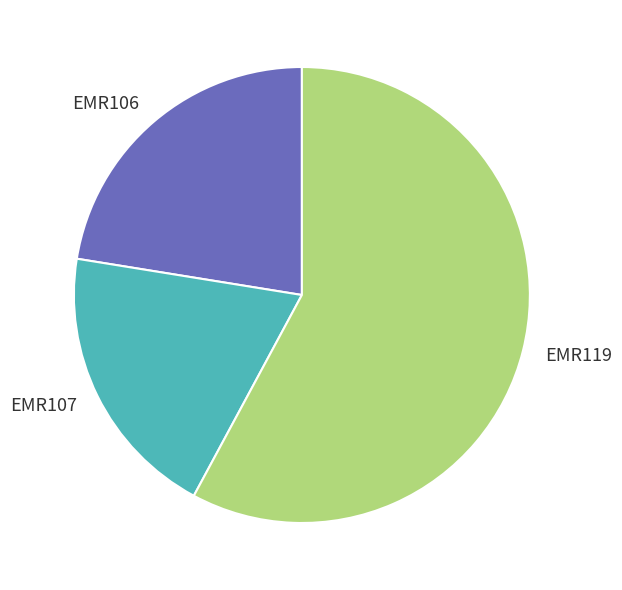

Which has a higher value, EMR107 or EMR106?

EMR106